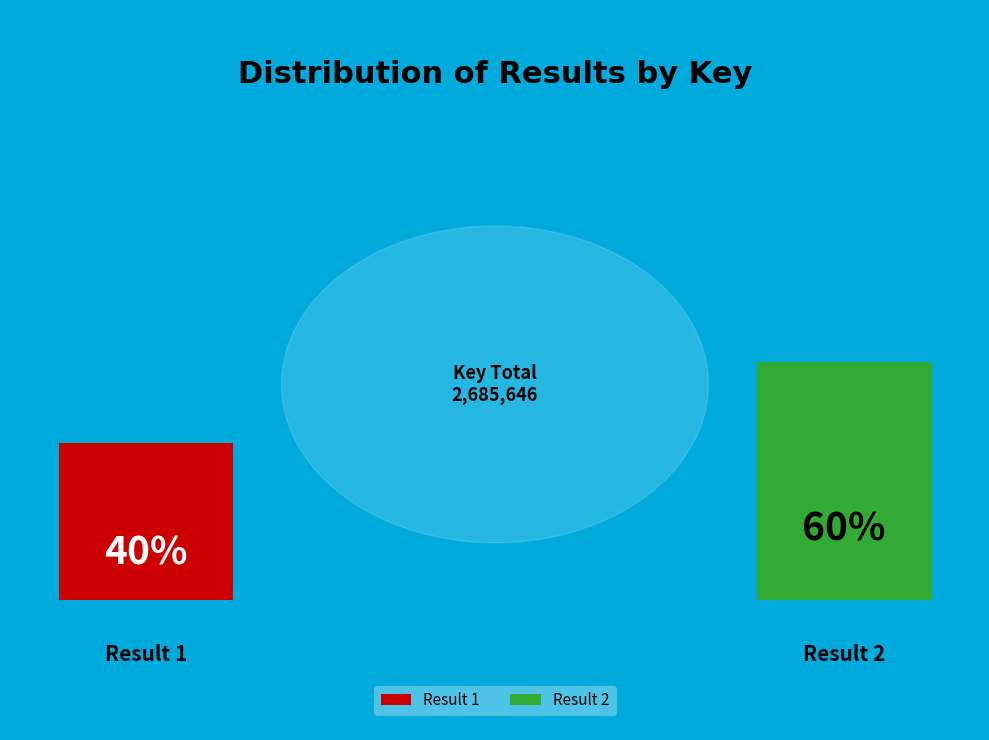

Between 1 and 2, which is larger?

2